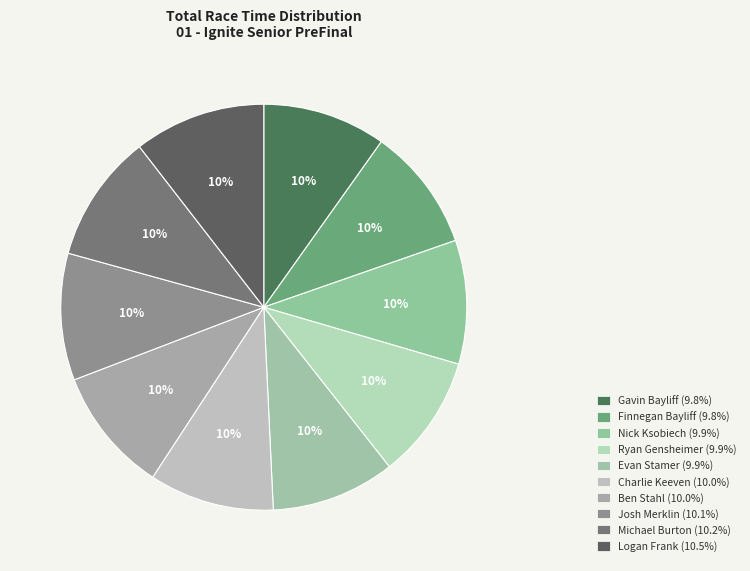

Which has a higher value, Gavin Bayliff or Ben Stahl?

Ben Stahl